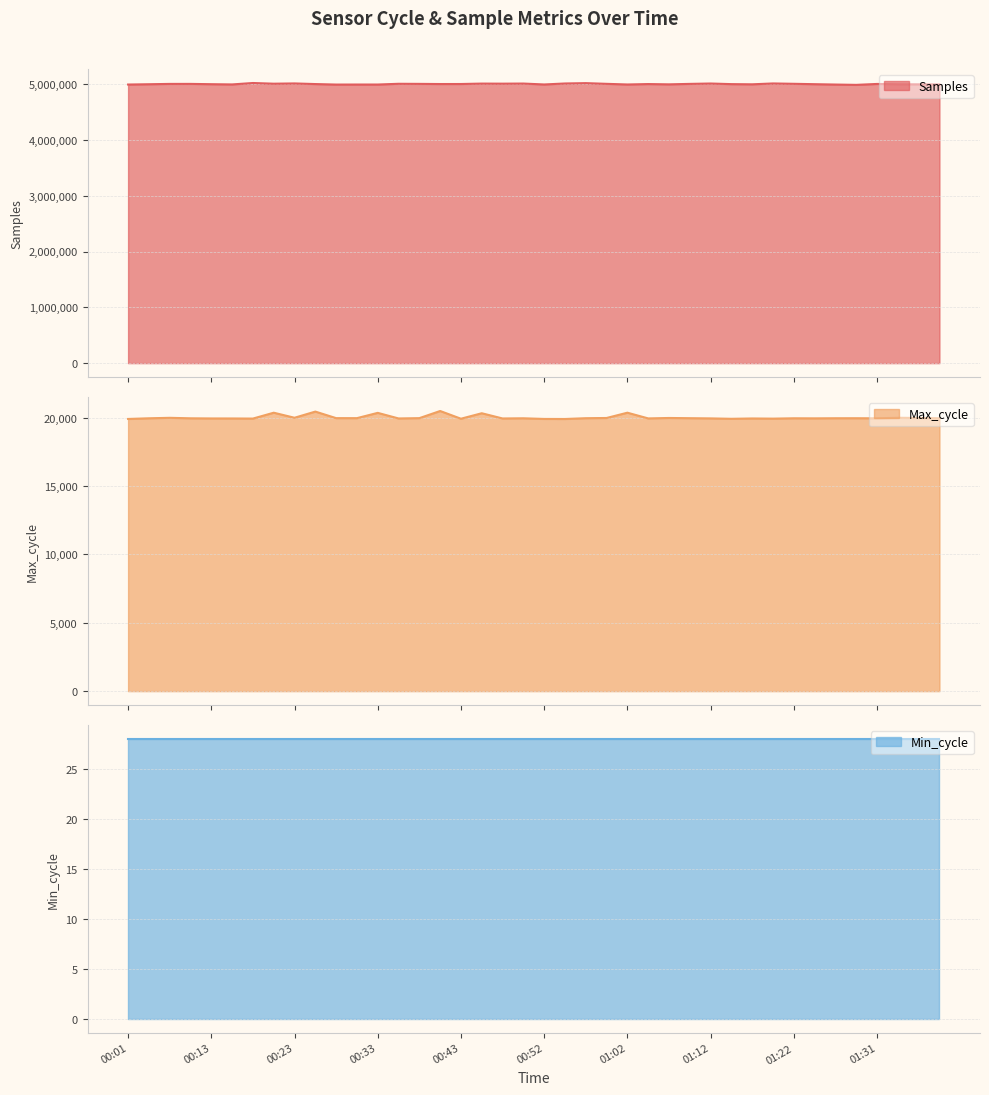

What is the difference between the highest and lowest values at 00:30?

4976986